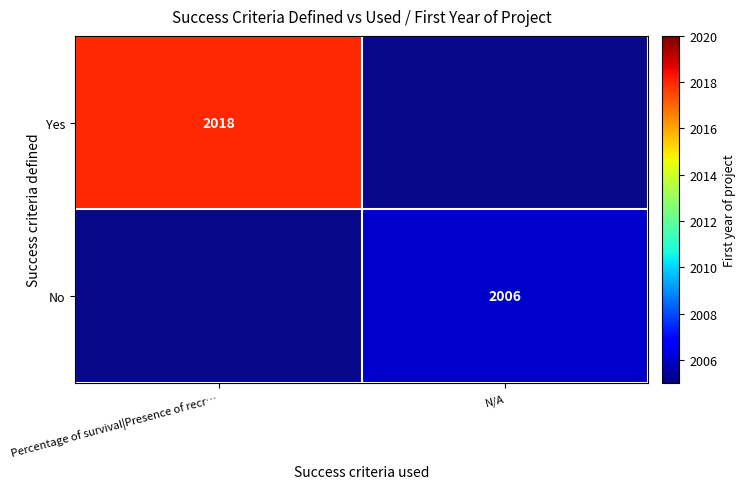

Is the value of Yes at Percentage of survival|Presence of recr… greater than the value of No at N/A?

Yes